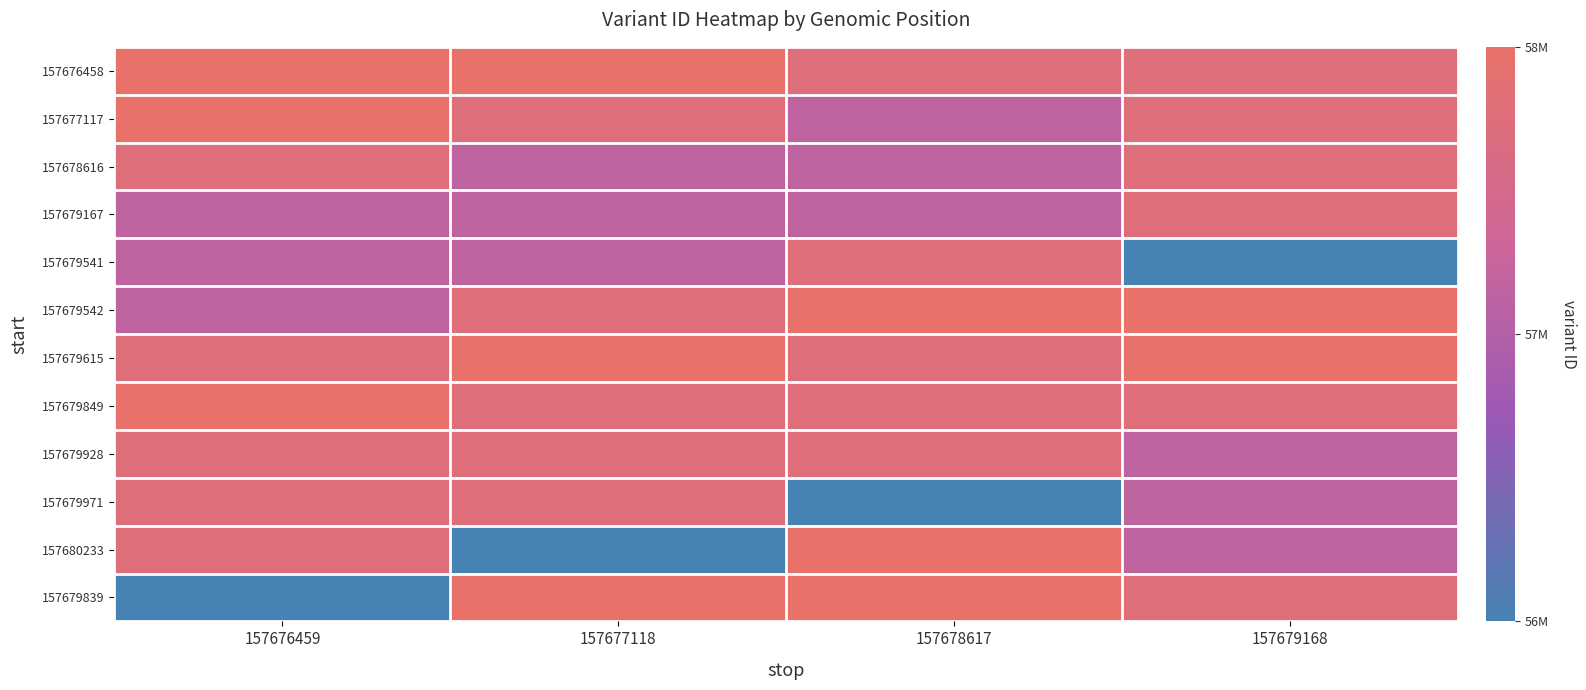

Reading left to right, what are all the values shown in this chart?

157676458: 157676459=58673586	157677118=58673588	157678617=58480116	157679168=58480118
157677117: 157676459=58673588	157677118=58480116	157678617=57961937	157679168=58480122
157678616: 157676459=58480116	157677118=57961937	157678617=57961940	157679168=58480124
157679167: 157676459=57961937	157677118=57961940	157678617=57961943	157679168=58480126
157679541: 157676459=57961940	157677118=57961943	157678617=58480118	157679168=56996823
157679542: 157676459=57961943	157677118=58480118	157678617=58673590	157679168=58673586
157679615: 157676459=58480118	157677118=58673590	157678617=58480122	157679168=58673588
157679849: 157676459=58673590	157677118=58480122	157678617=58480124	157679168=58480116
157679928: 157676459=58480122	157677118=58480124	157678617=58480126	157679168=57961937
157679971: 157676459=58480124	157677118=58480126	157678617=56996823	157679168=57961940
157680233: 157676459=58480126	157677118=56996823	157678617=58673586	157679168=57961943
157679839: 157676459=56996823	157677118=58673586	157678617=58673588	157679168=58480118